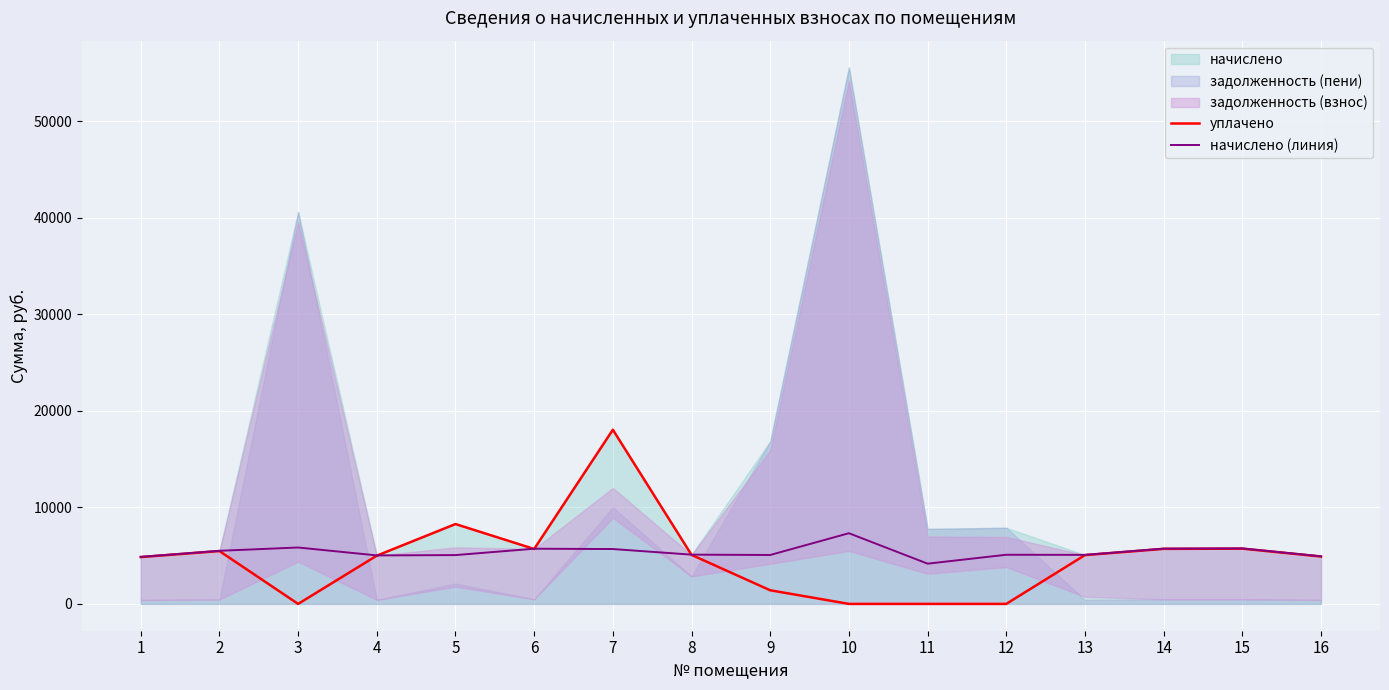

What is the sum of the начислено (линия) values at 14 and 13?

10807.2